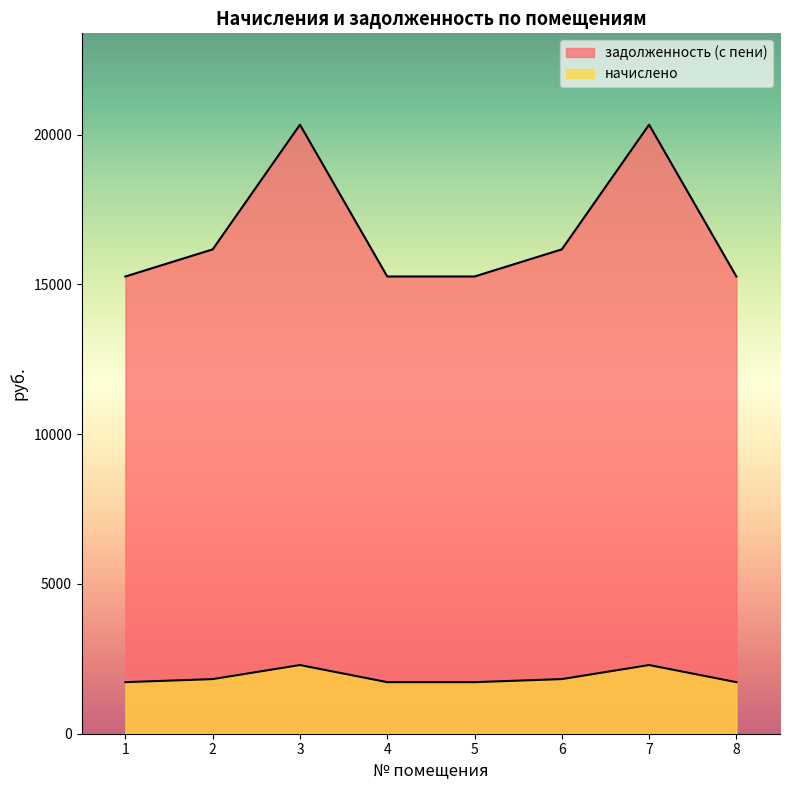

How many lines are shown in the chart?

2